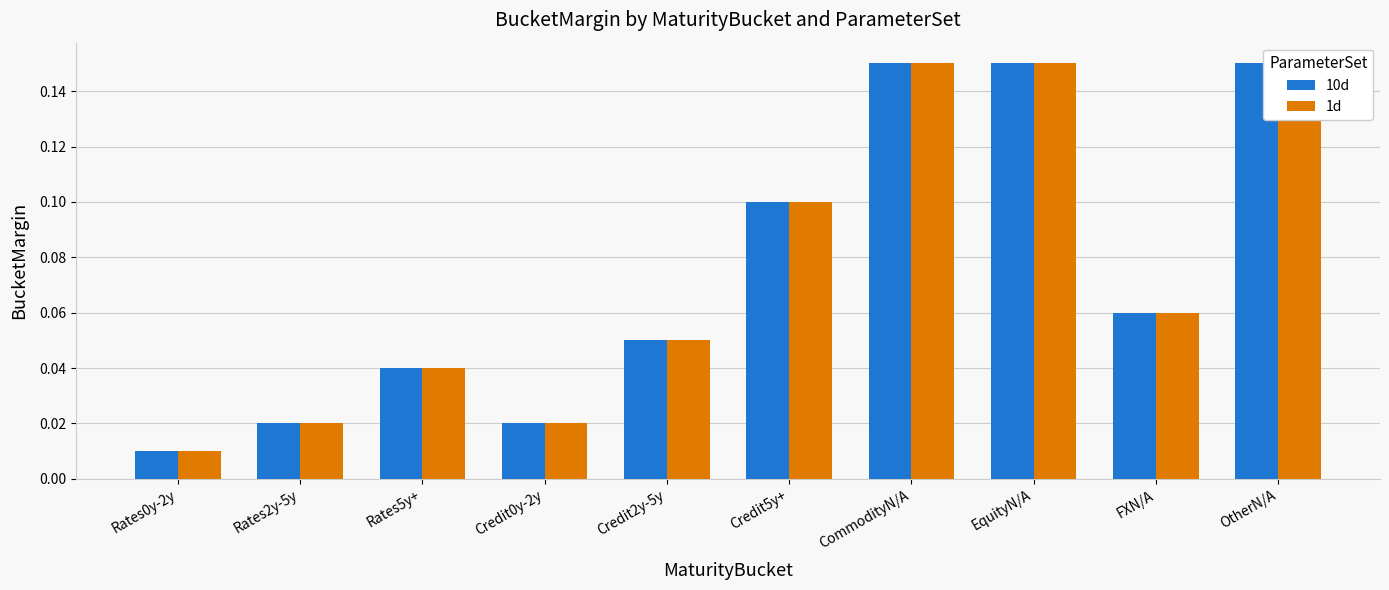

Which series has the largest total across all categories?

10d